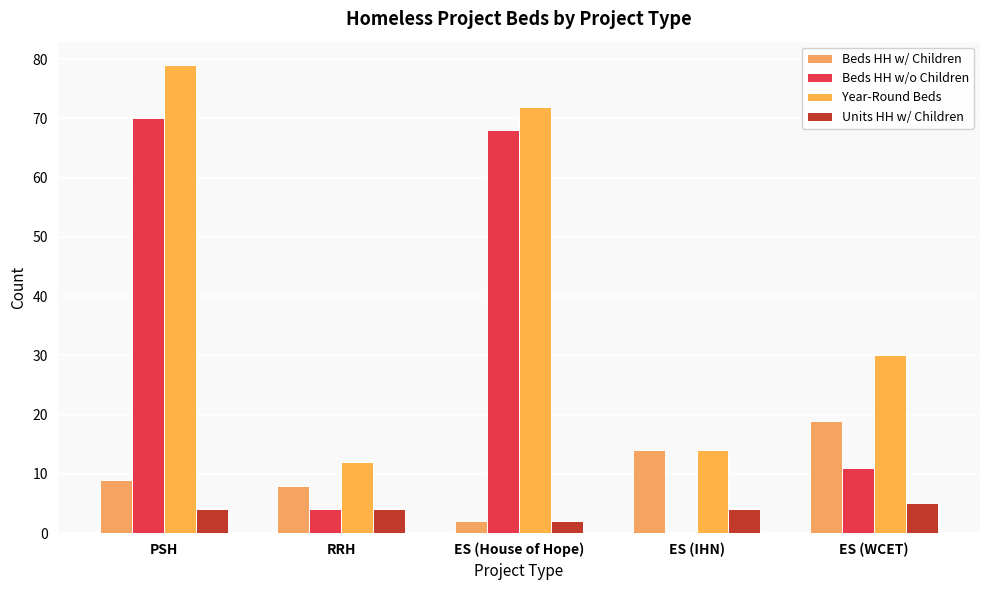

Which series has the largest total across all categories?

Year-Round Beds